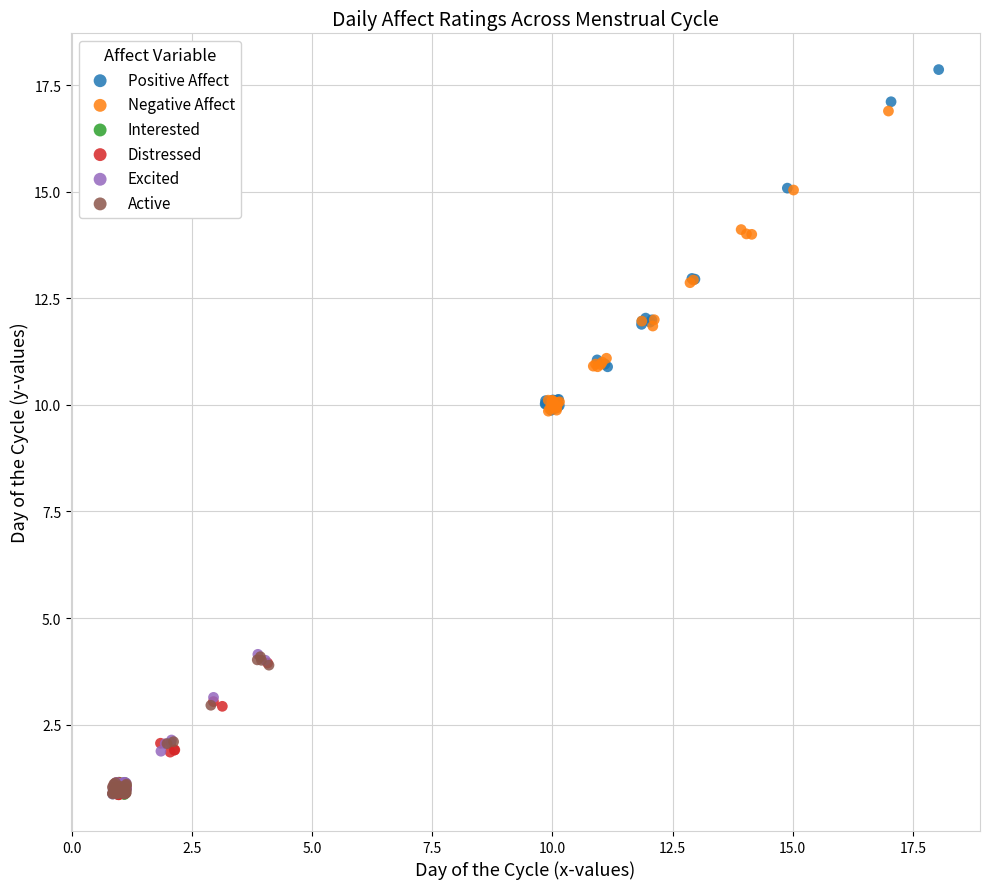

What are all the series names shown in the legend?

Positive Affect, Negative Affect, Interested, Distressed, Excited, Active